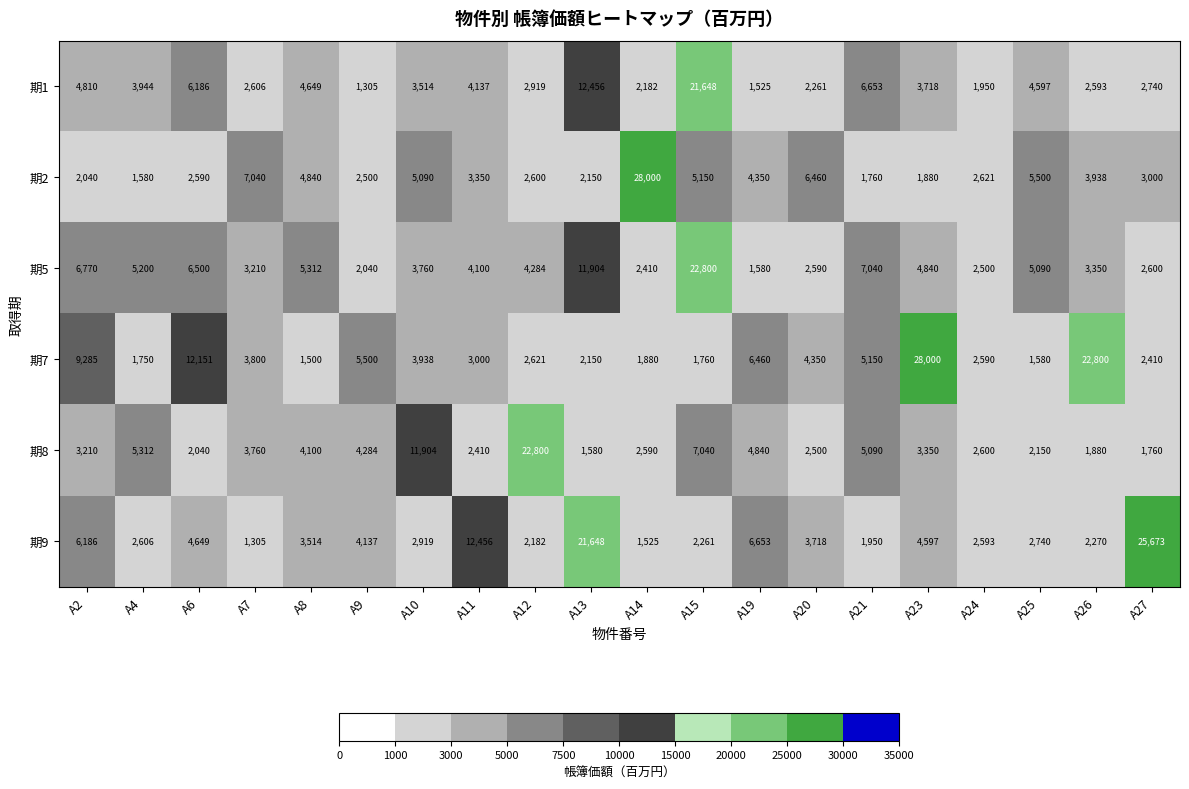

Which series has the largest range (max minus min)?

期7